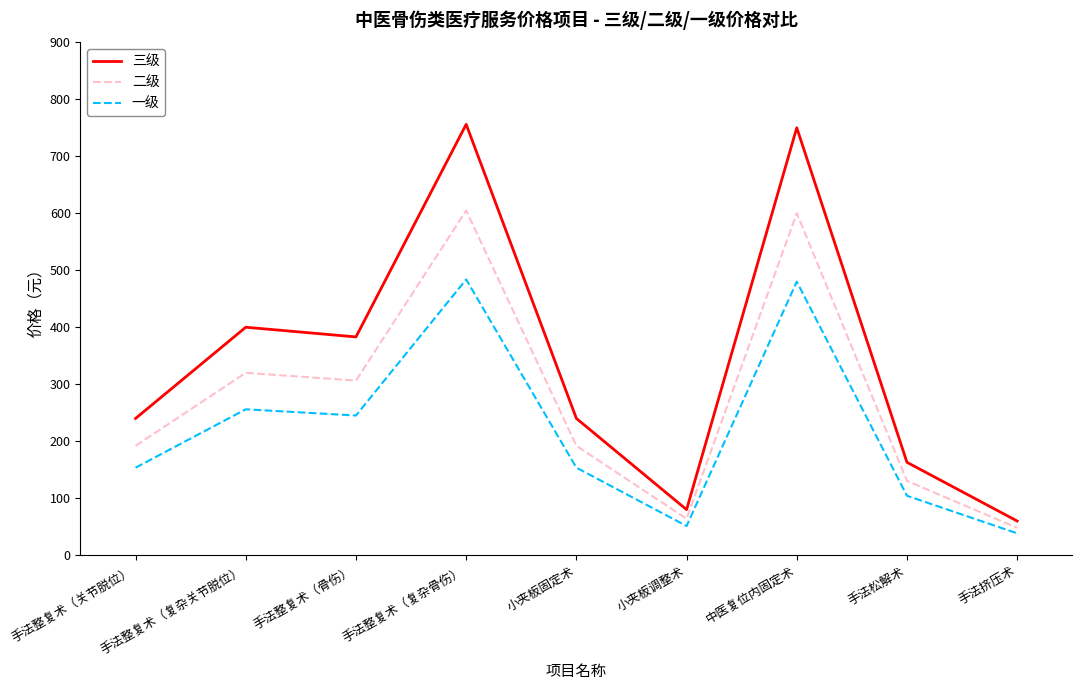

Does the chart display data point markers on the line(s)?

No